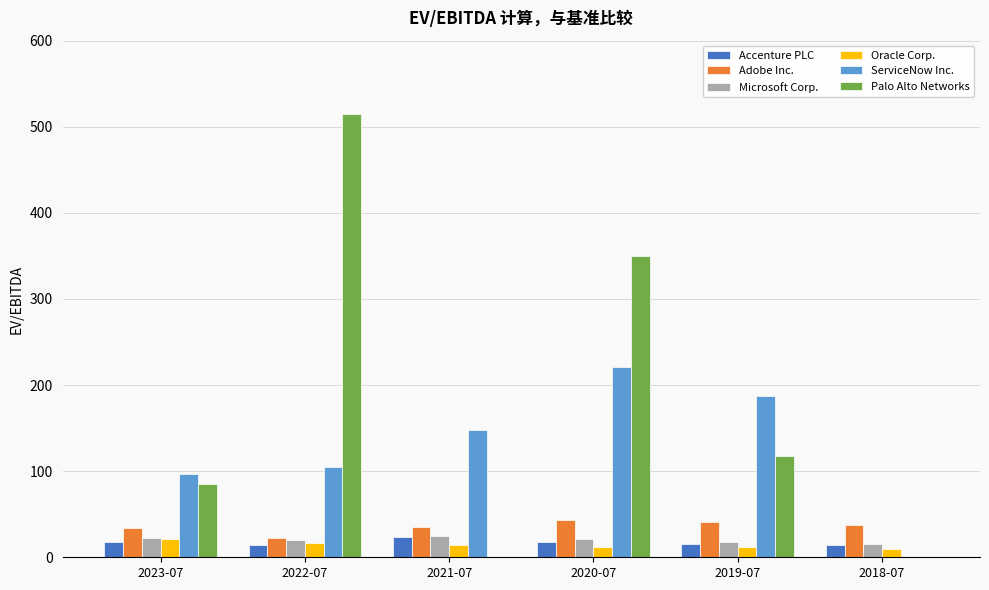

What is the total value across all series at 2020-07?

664.7